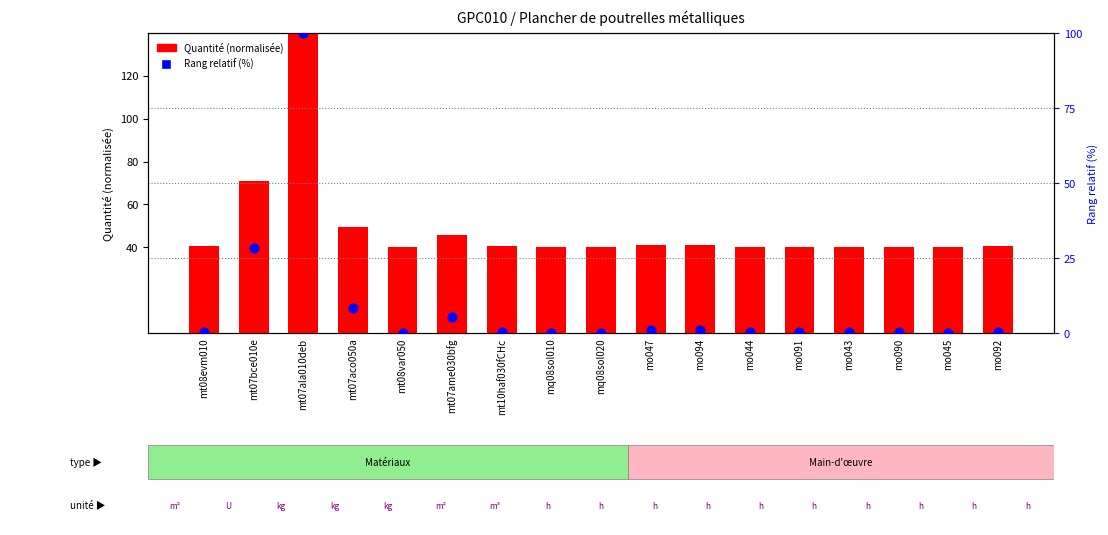

What is the total value across all series at mt07aco050a?

57.8